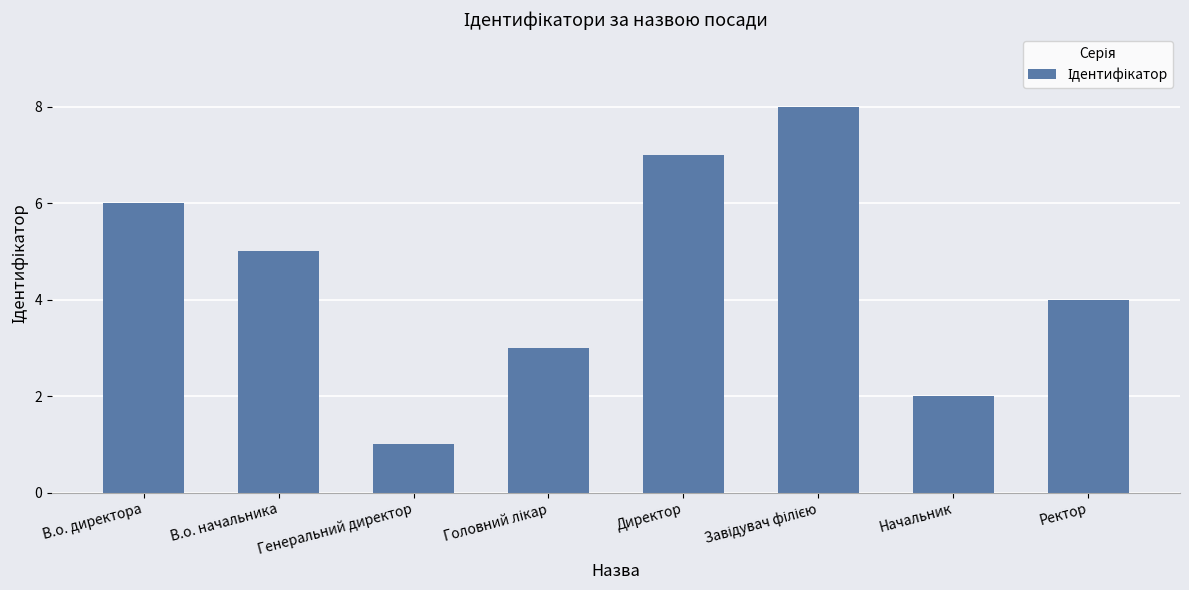

What is the approximate value at В.о. директора?

6